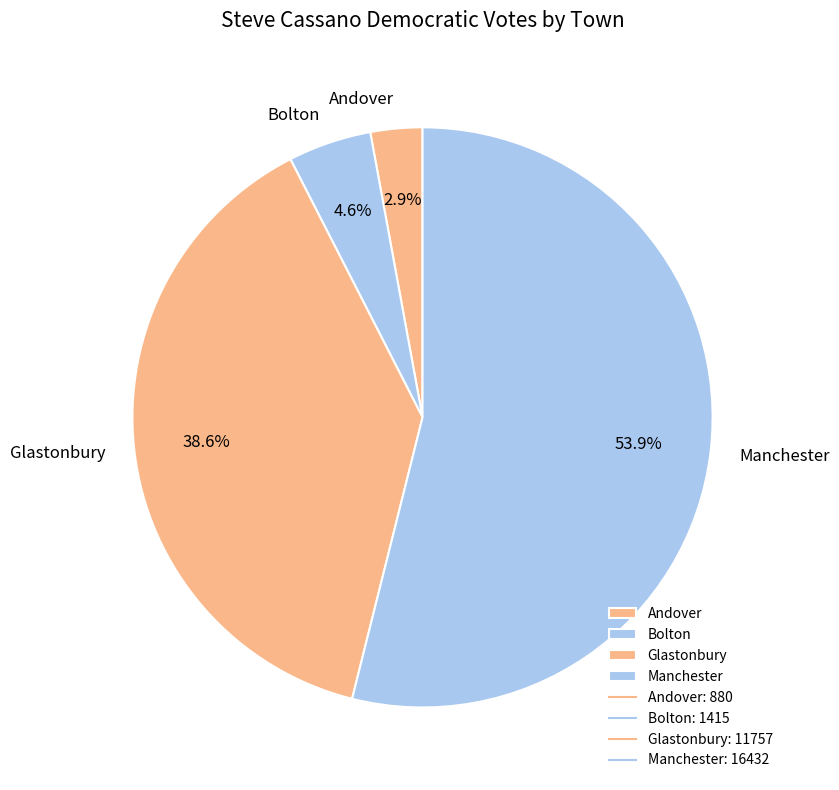

Count the number of slices in the pie.

4